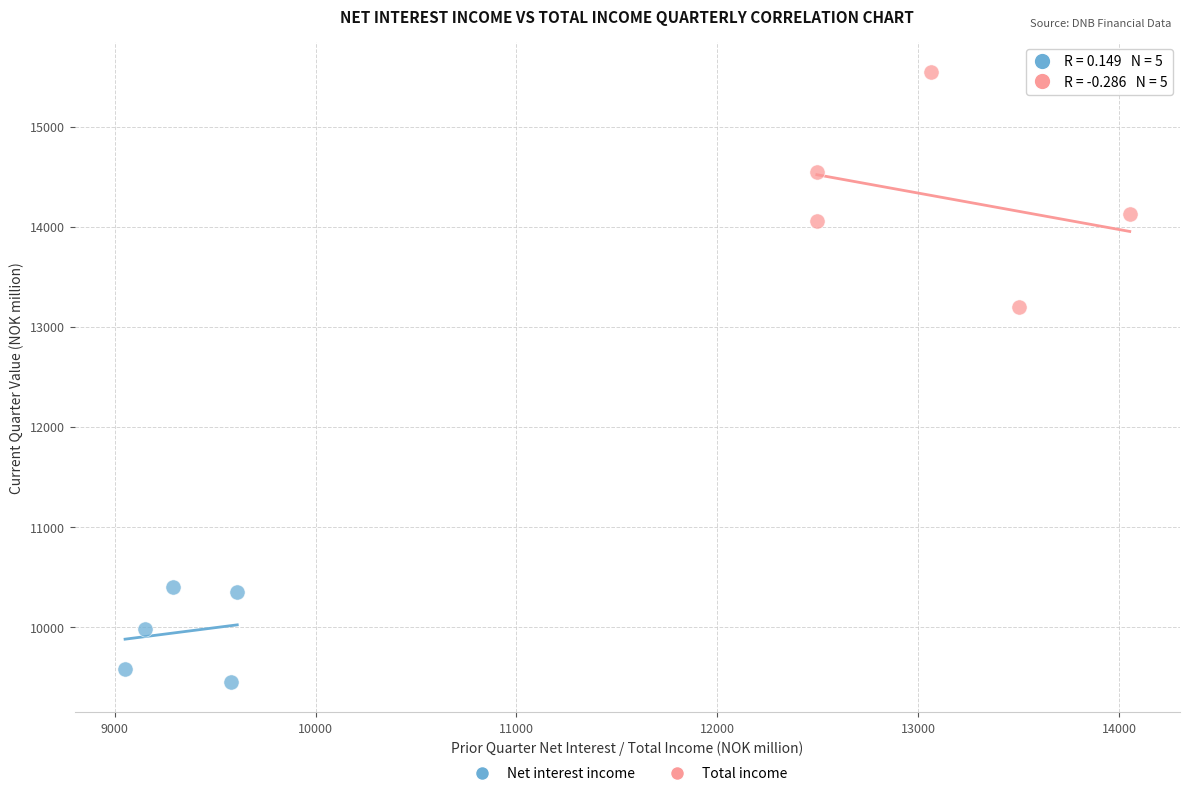

Which series reaches the minimum Y coordinate?

Net interest income